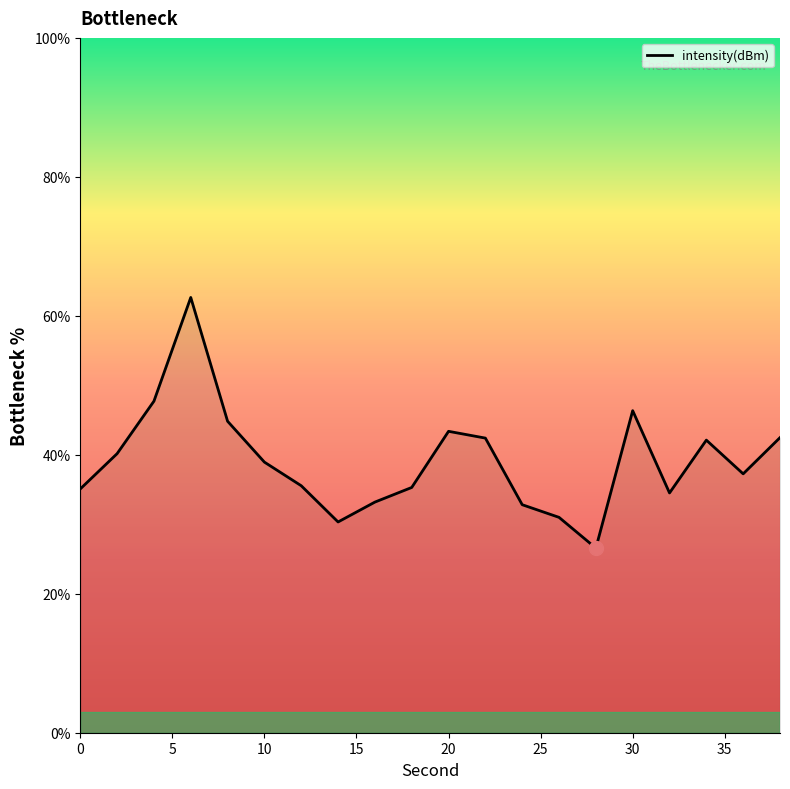

How many lines are shown in the chart?

1